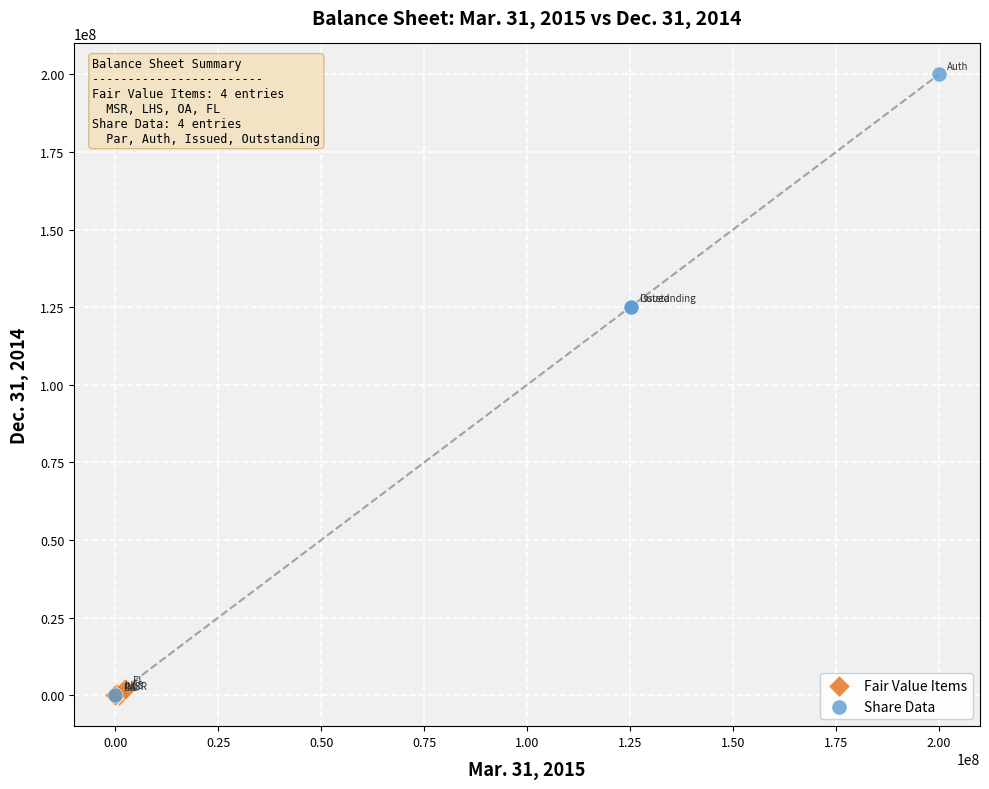

Which series has the widest spread of Y values?

Share Data